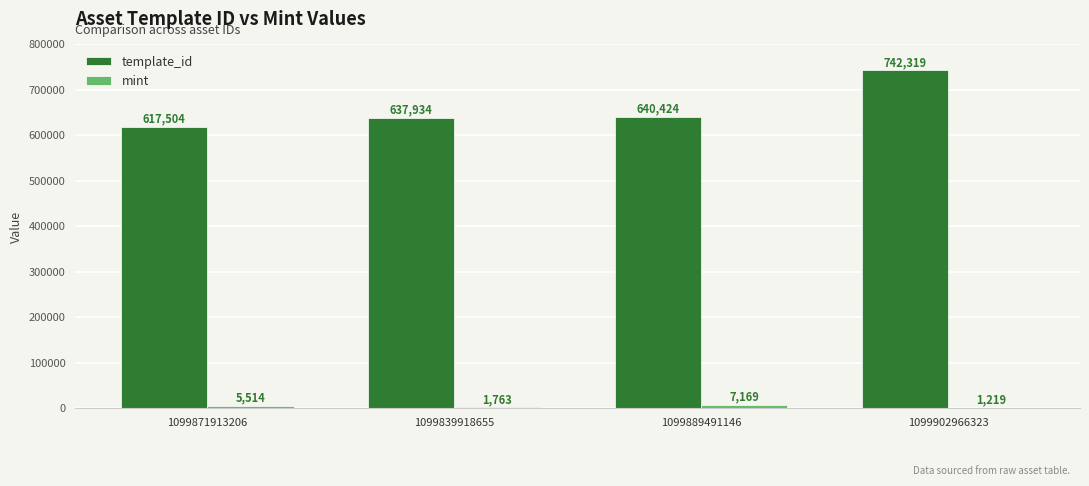

Between 1099871913206 and 1099889491146, which series saw the biggest shift?

template_id